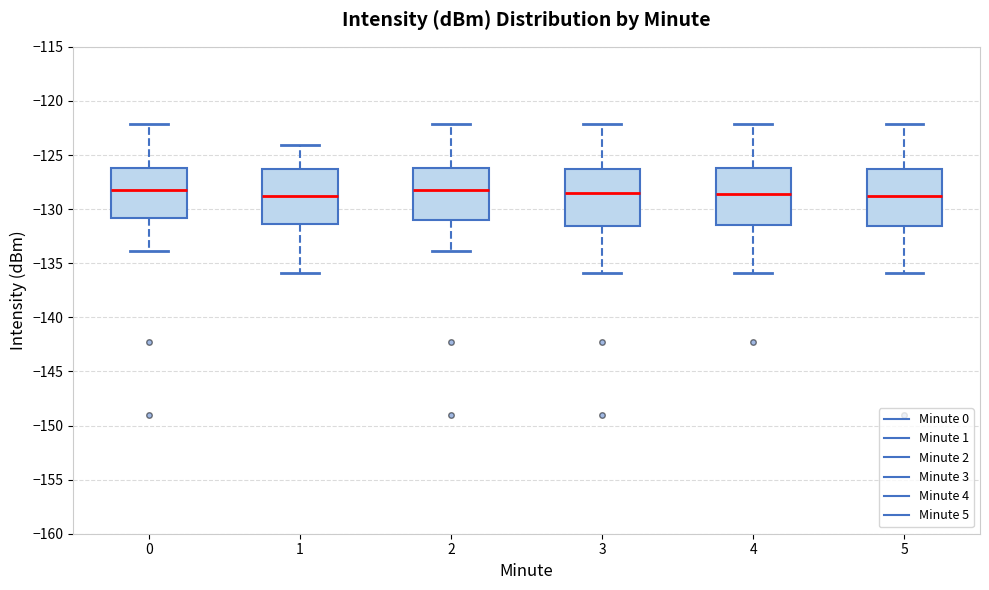

Reading left to right, read every box against the y-axis: the position of its median line, the range the box covers, and the ends of its whiskers. The values are not printed on the chart, so give them approximately, as read against the axis.

0: median -128.5, box -131.0 to -126.0, whiskers -134.0 to -122.0
1: median -128.5, box -131.5 to -126.5, whiskers -136.0 to -124.0
2: median -128.5, box -131.0 to -126.0, whiskers -134.0 to -122.0
3: median -128.5, box -131.5 to -126.5, whiskers -136.0 to -122.0
4: median -128.5, box -131.5 to -126.0, whiskers -136.0 to -122.0
5: median -128.5, box -131.5 to -126.5, whiskers -136.0 to -122.0